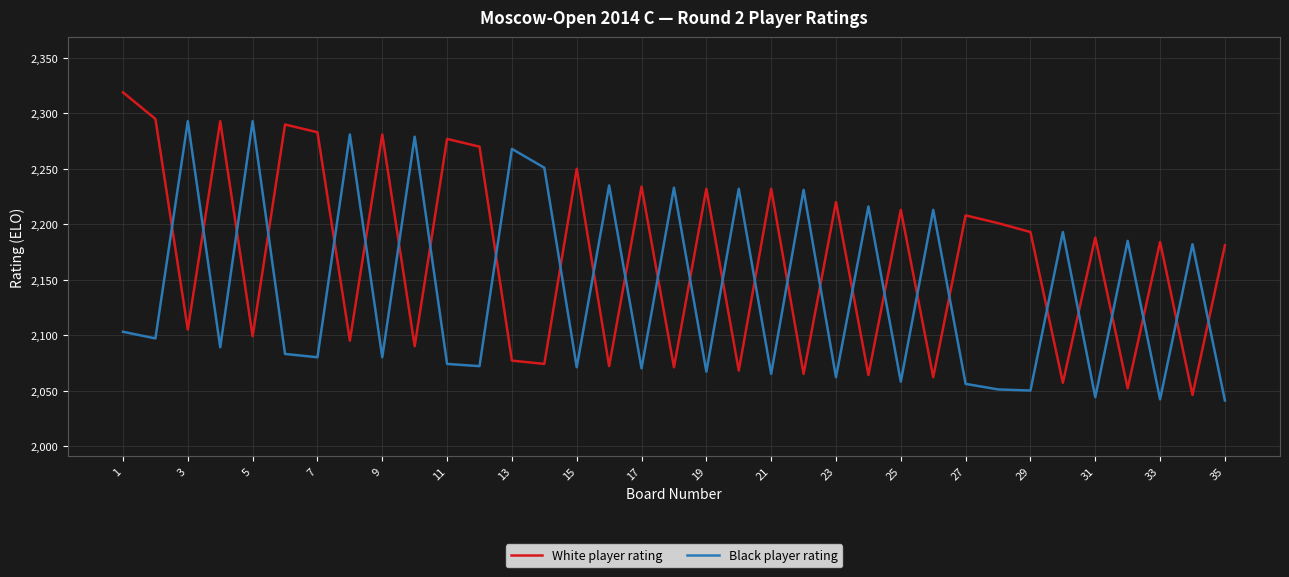

What is the minimum value for White player rating?

2046